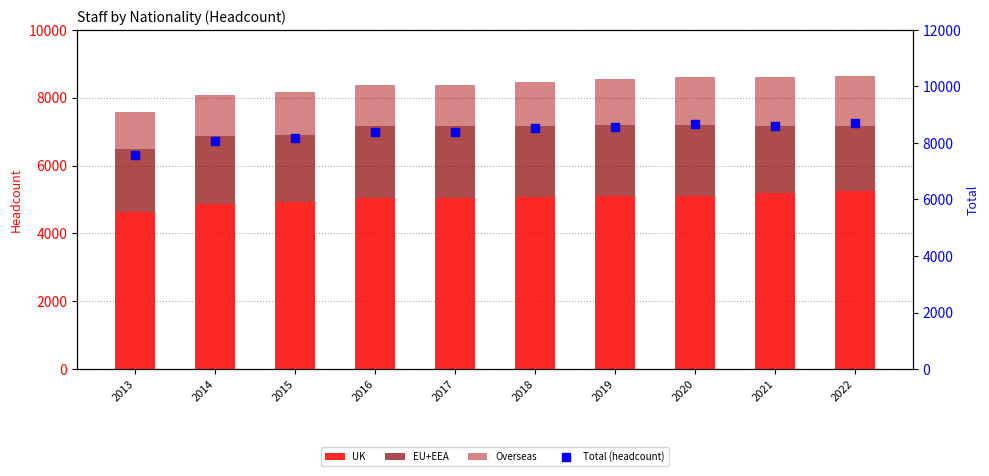

At how many categories does at least one series exceed 8665?

1